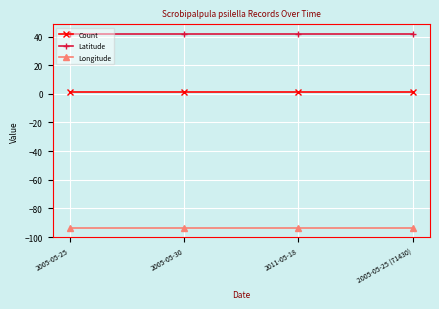

The Latitude series shows 41.8 at 2005-05-25. True or false?

True